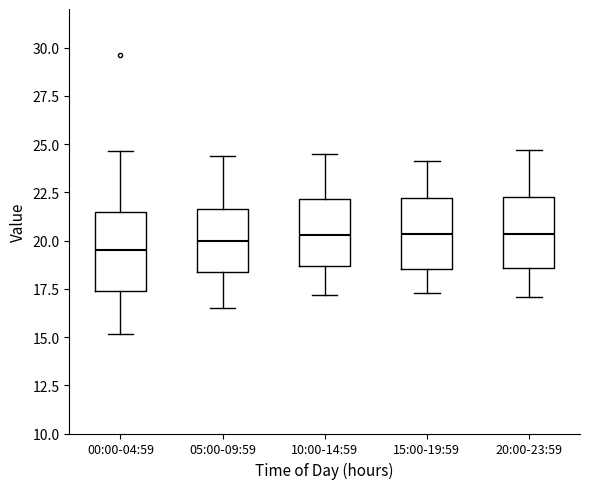

Where is the upper edge of the box for 15:00-19:59 on the y-axis? The values are not printed on the chart, so give them approximately, as read against the axis.

22.0